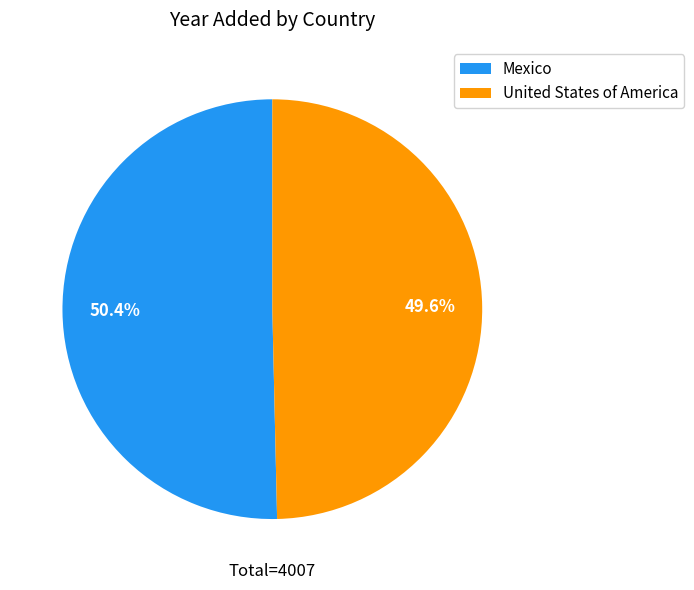

Is it true that United States of America is 56% of the pie?

False